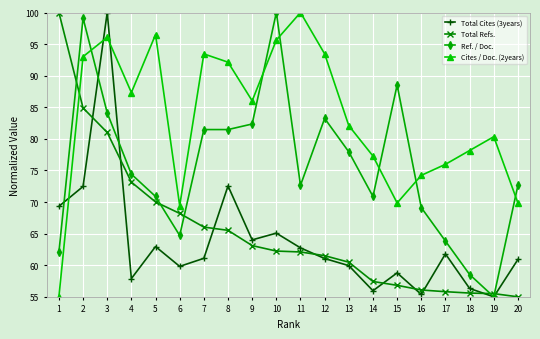

What is the smallest value displayed?

55.0